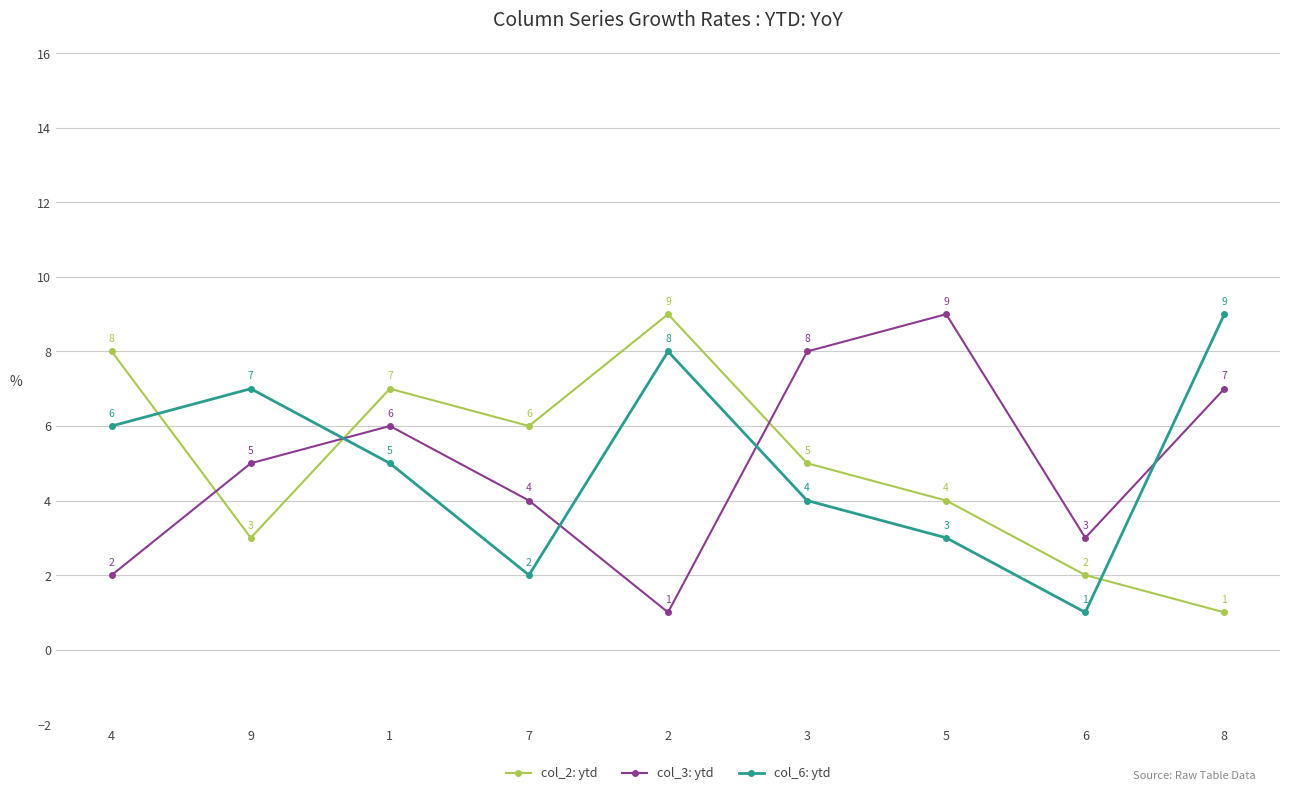

What is the difference between the maximum and minimum values in the col_2: ytd series?

8